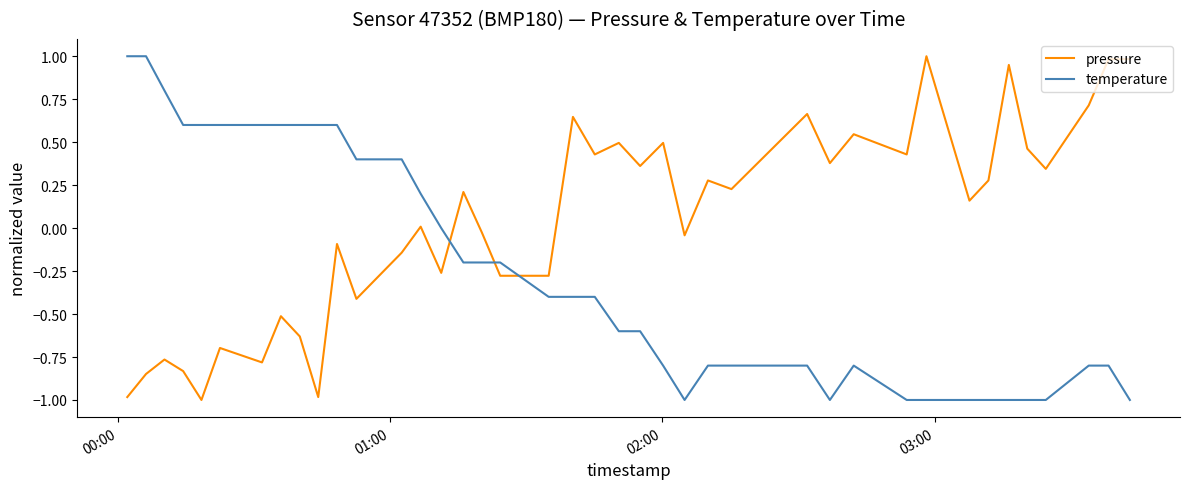

Rank the series by their average value, from lowest to highest.

temperature, pressure